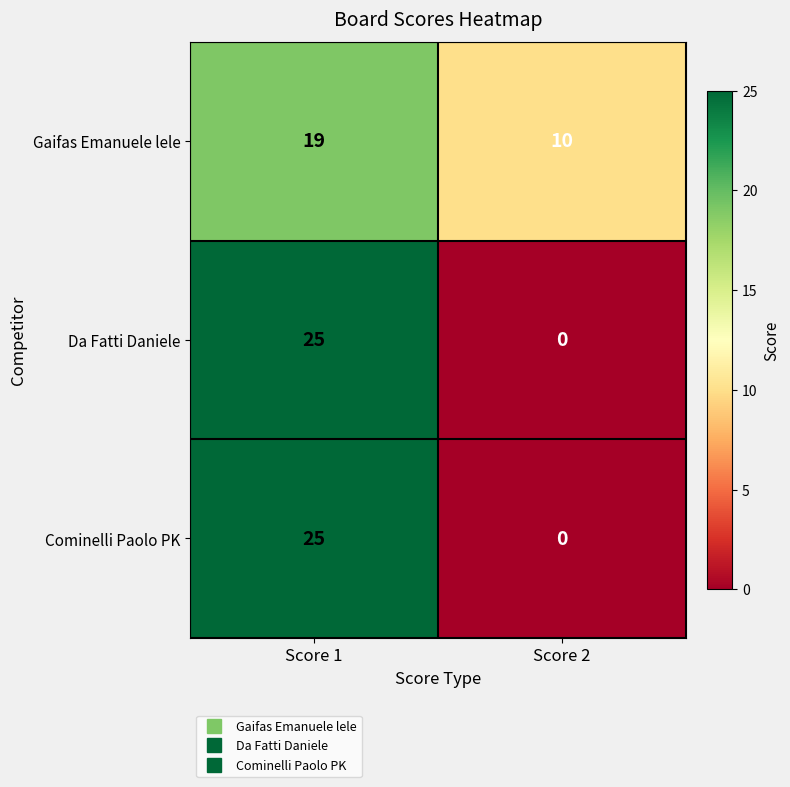

What is the difference between the Gaifas Emanuele lele values at Score 1 and Score 2?

9